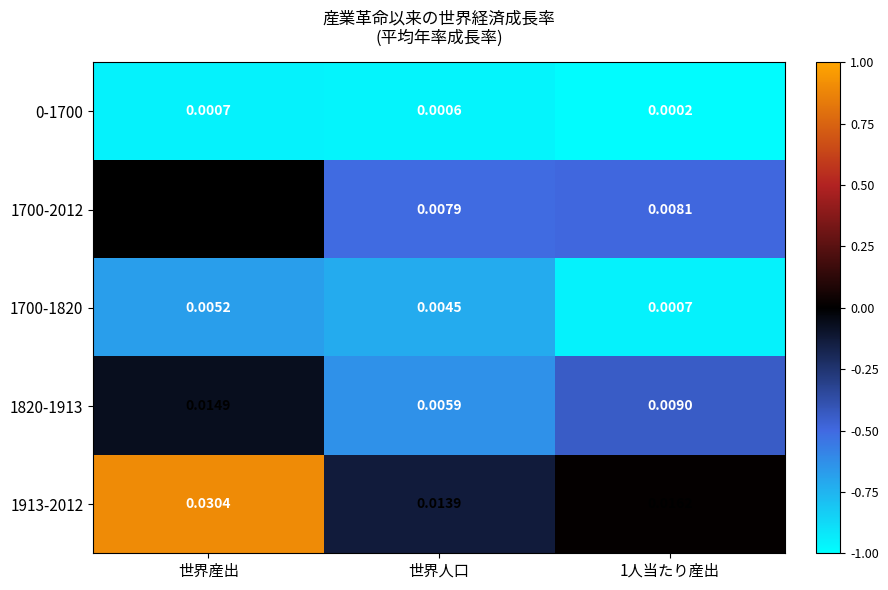

Which category has the highest value in the 1700-2012 series?

世界産出